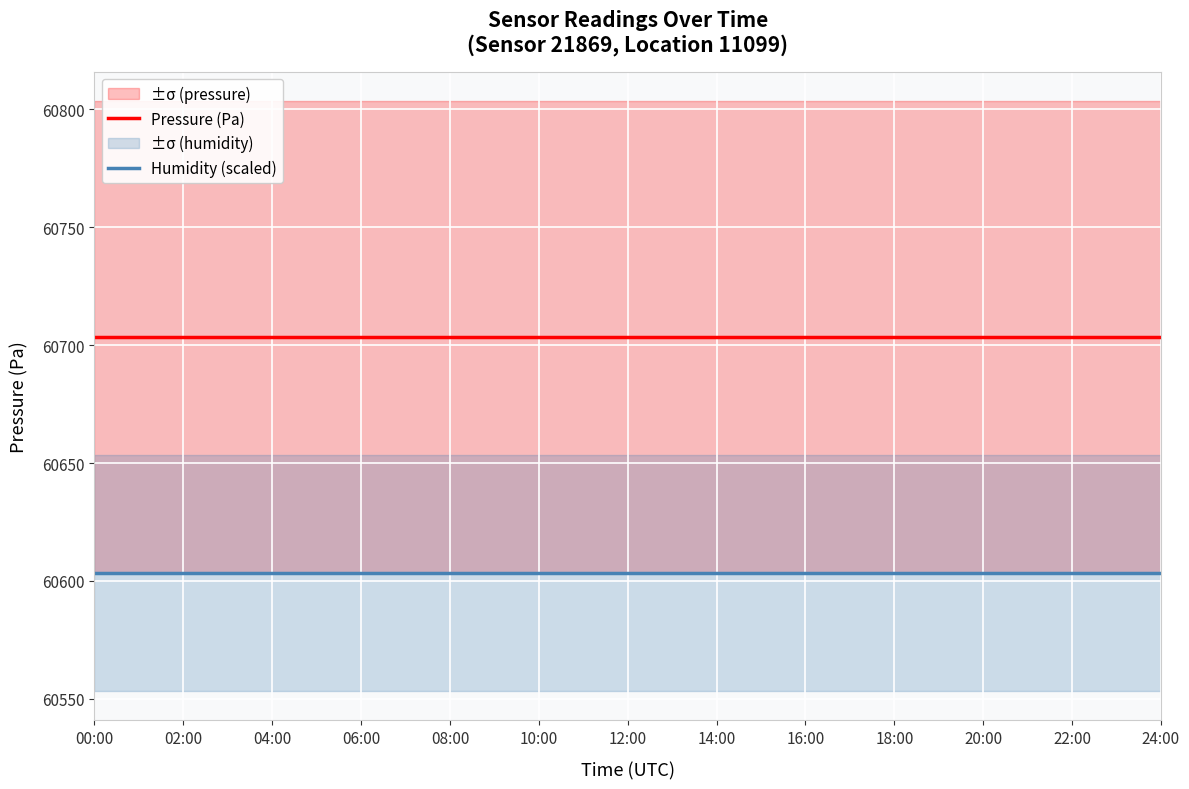

Which series changed the most between 10:00 and 16:00?

Pressure (Pa)